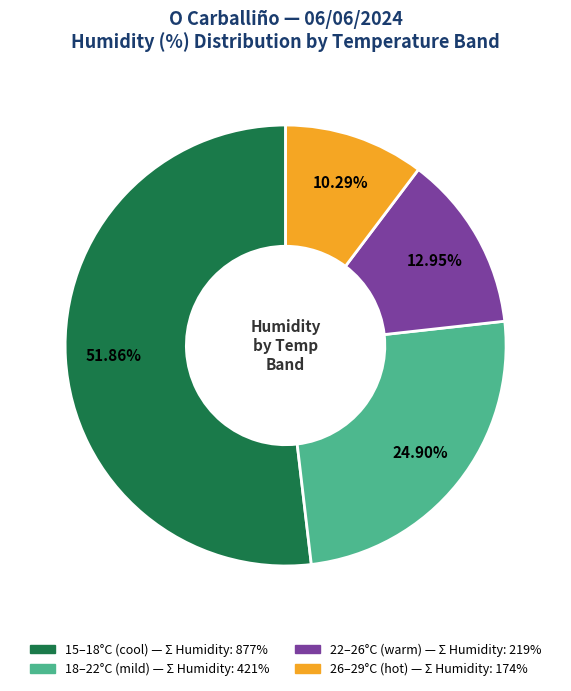

Is there a majority slice in this chart?

Yes